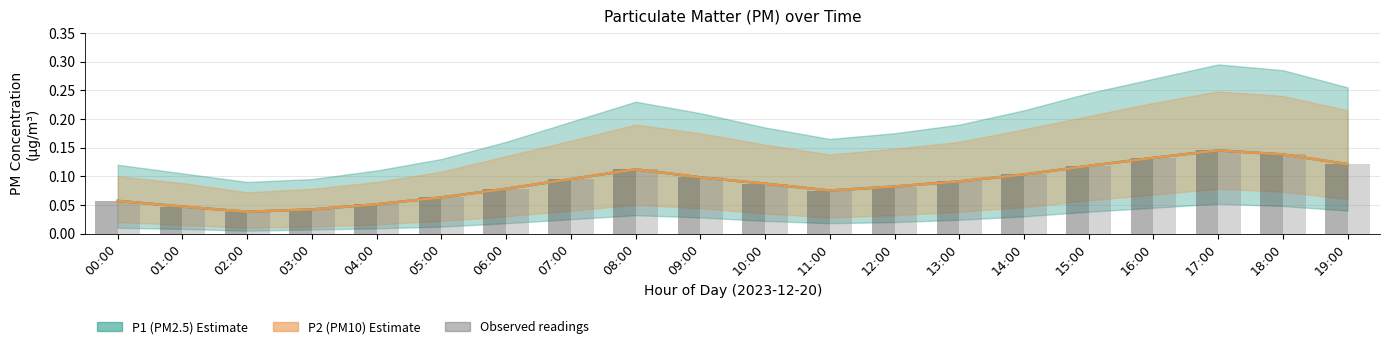

What is the total value across all series at 01:00?

0.1